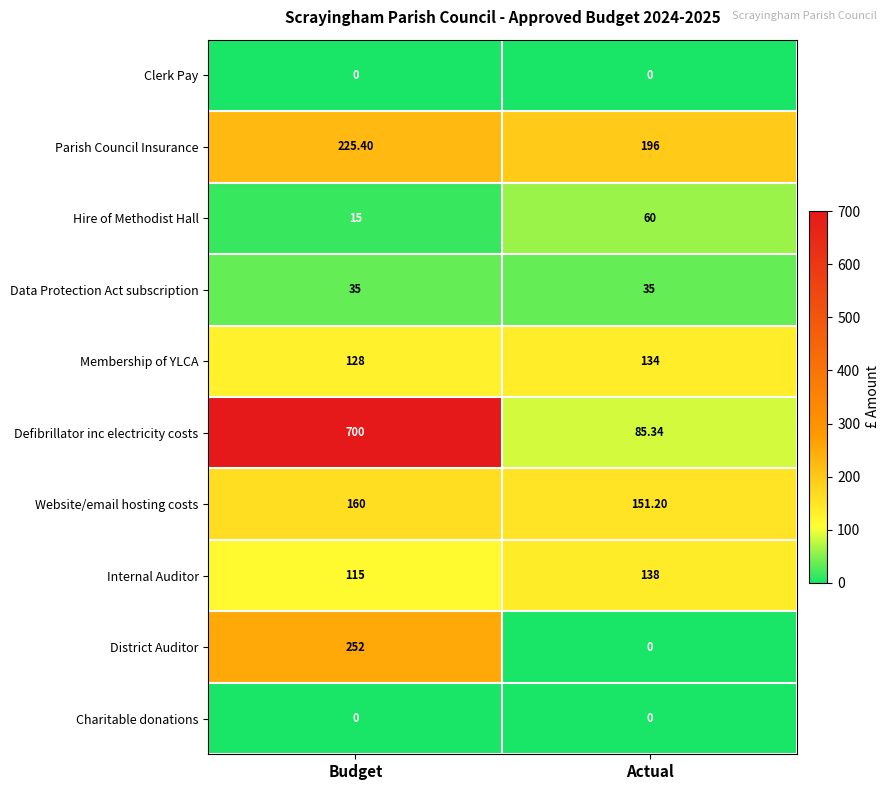

Which series has the largest total across all categories?

Defibrillator inc electricity costs